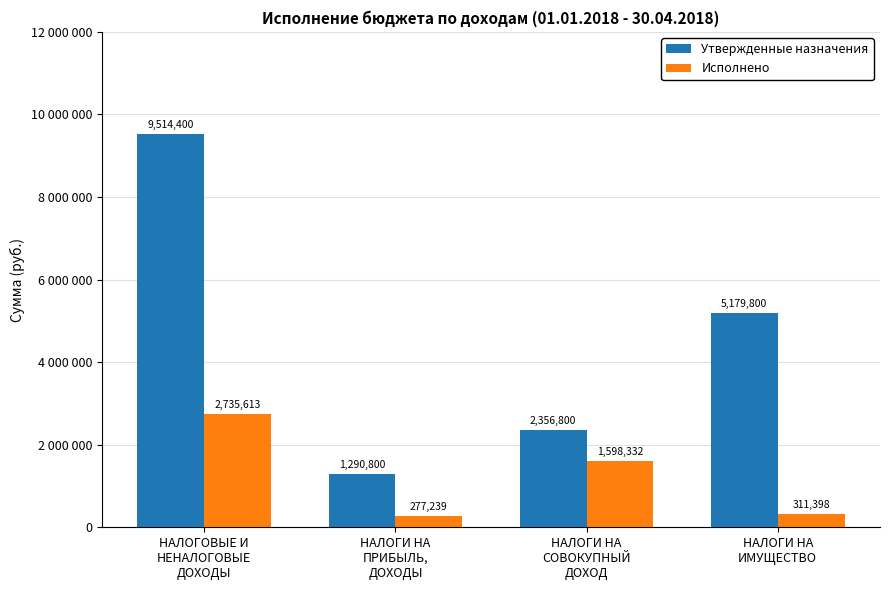

Rank the categories by Утвержденные назначения value from lowest to highest.

НАЛОГИ НА
ПРИБЫЛЬ,
ДОХОДЫ, НАЛОГИ НА
СОВОКУПНЫЙ
ДОХОД, НАЛОГИ НА
ИМУЩЕСТВО, НАЛОГОВЫЕ И
НЕНАЛОГОВЫЕ
ДОХОДЫ